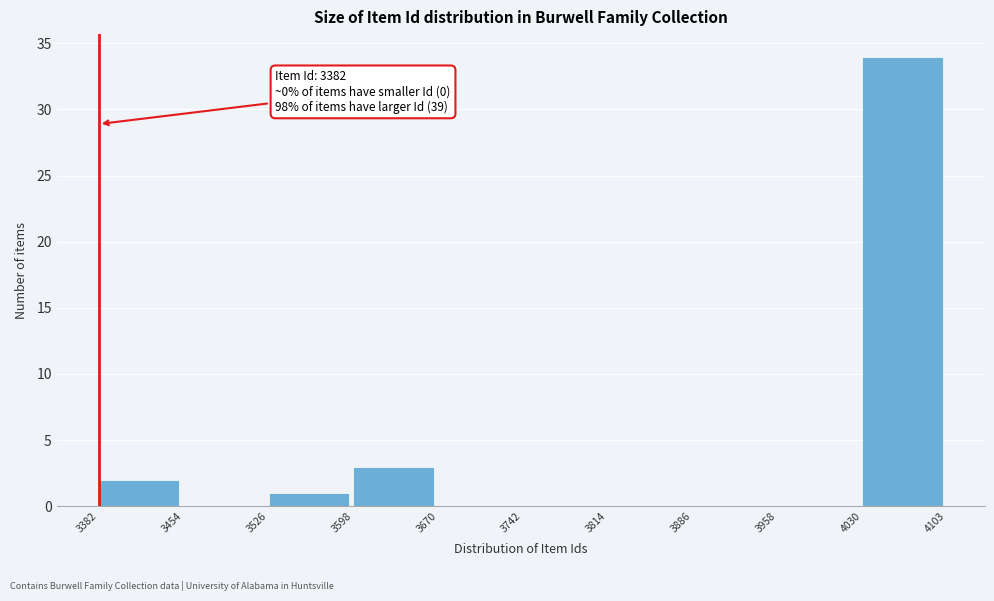

Over which range of the x-axis is the bar tallest?

4030 to 4103